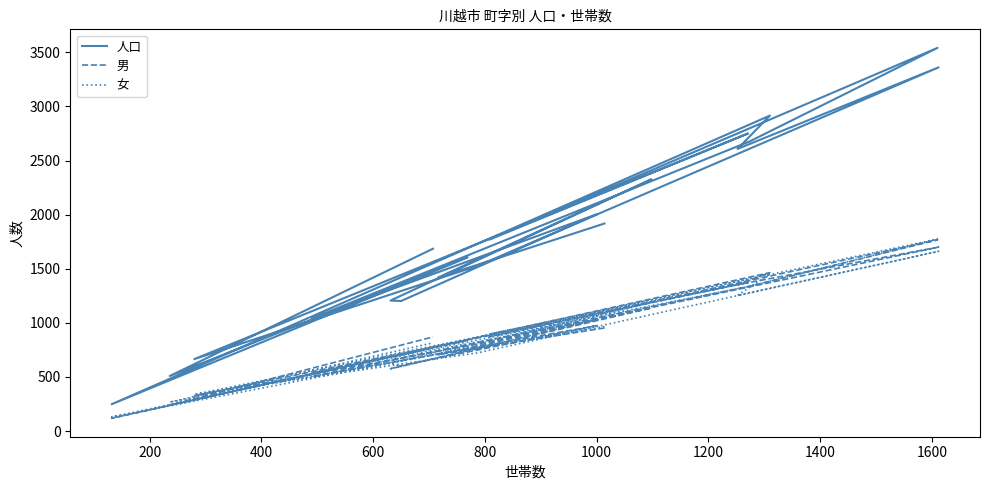

True or false: 人口 and 男 intersect in this chart.

False